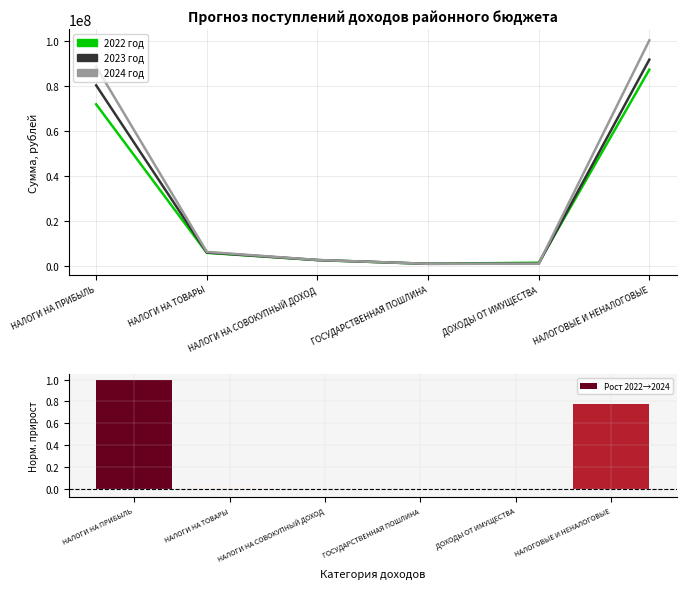

Which series has the largest total across all categories?

2024 год